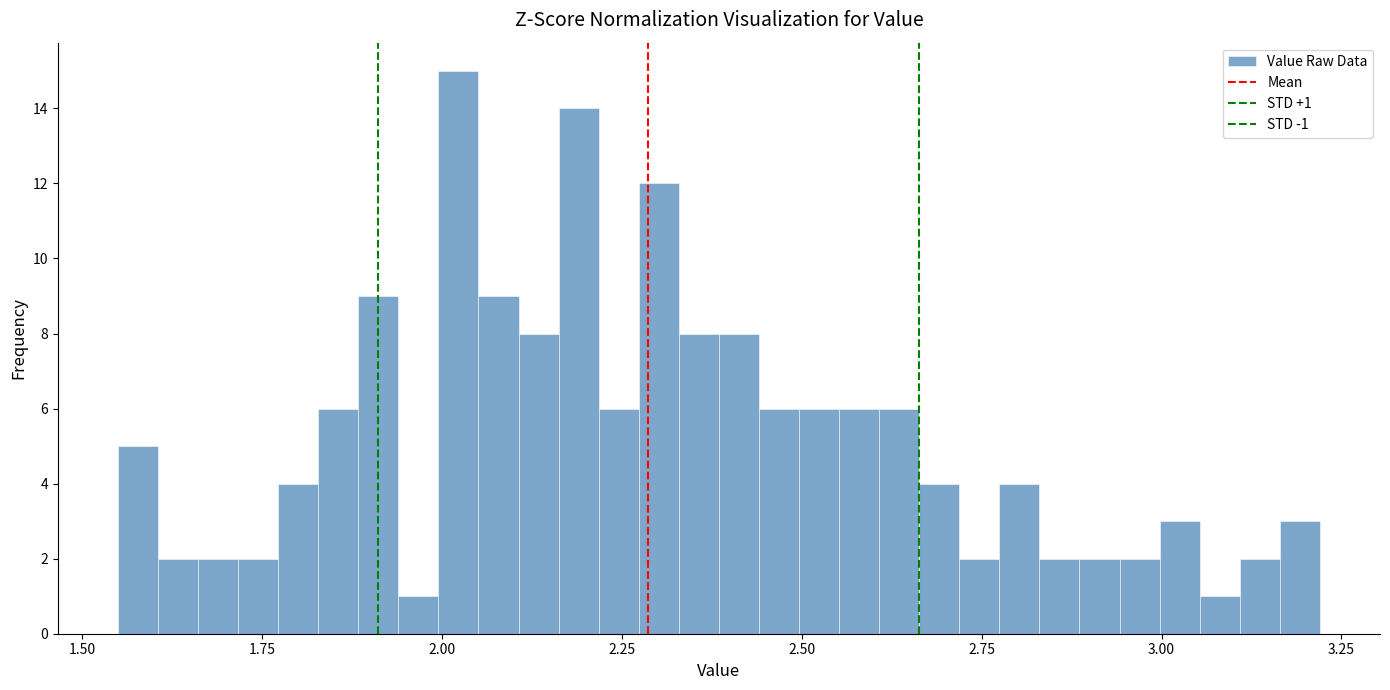

Around what value on the x-axis is the tallest bar? Give the approximate position of its centre, as read against the axis.

2.00